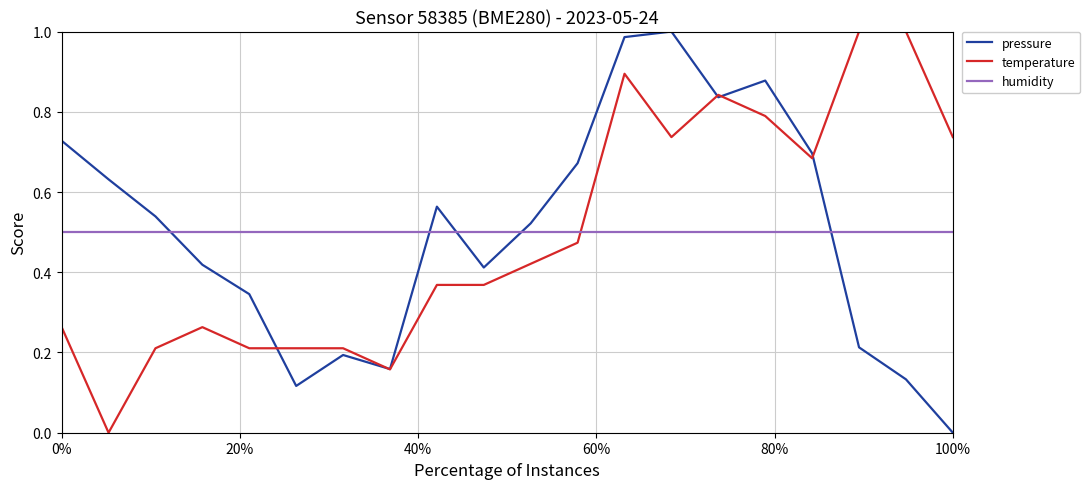

What is the sum of all temperature values?

9.8